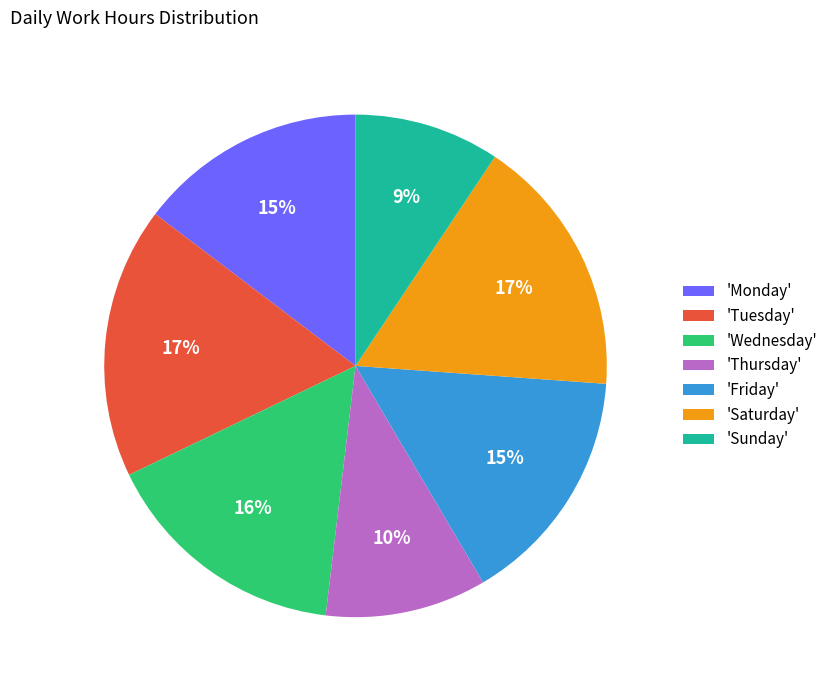

Is 'Friday' the majority of the pie?

No